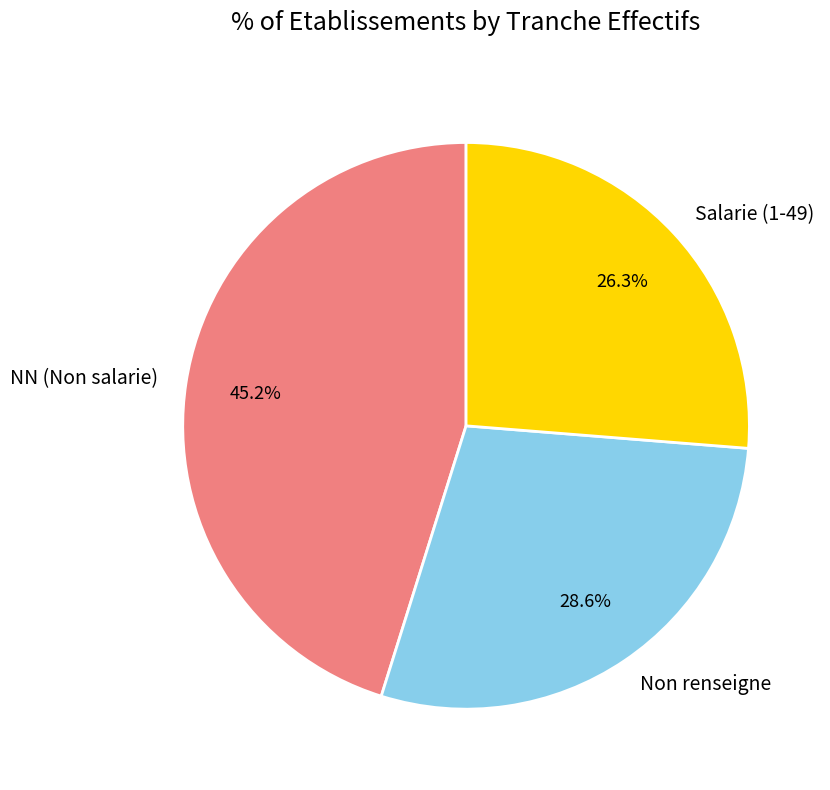

Does any single category account for the majority?

No